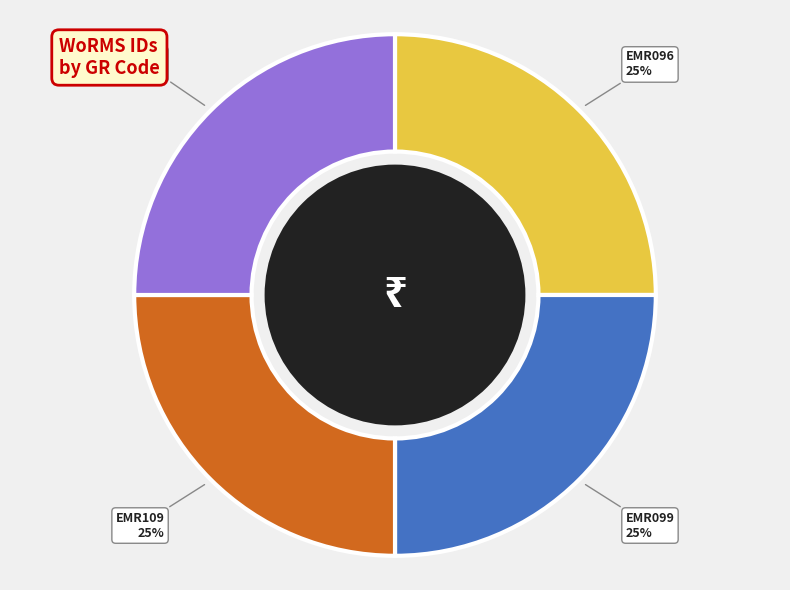

How many segments does this pie chart have?

4